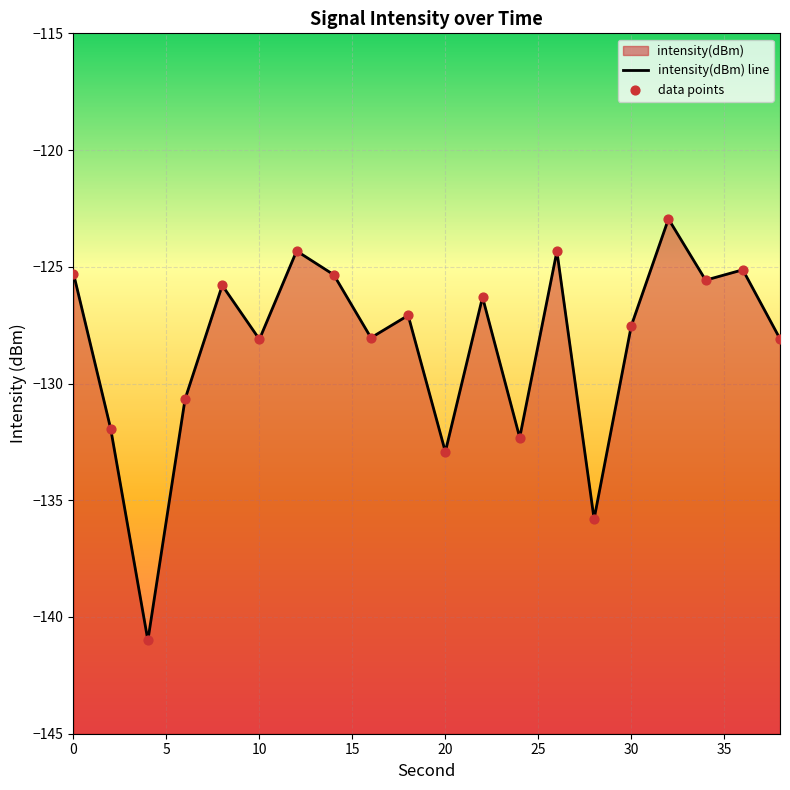

Which series has the largest Y range (max minus min)?

intensity(dBm) line